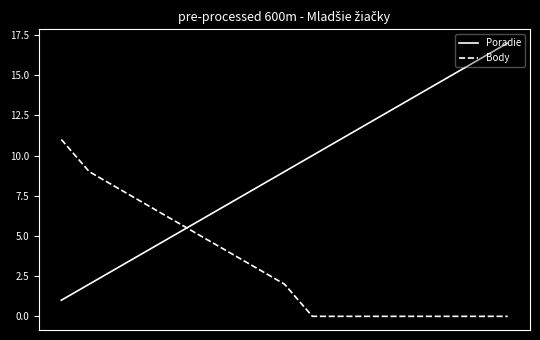

How many intersections are there between Body and Poradie?

1